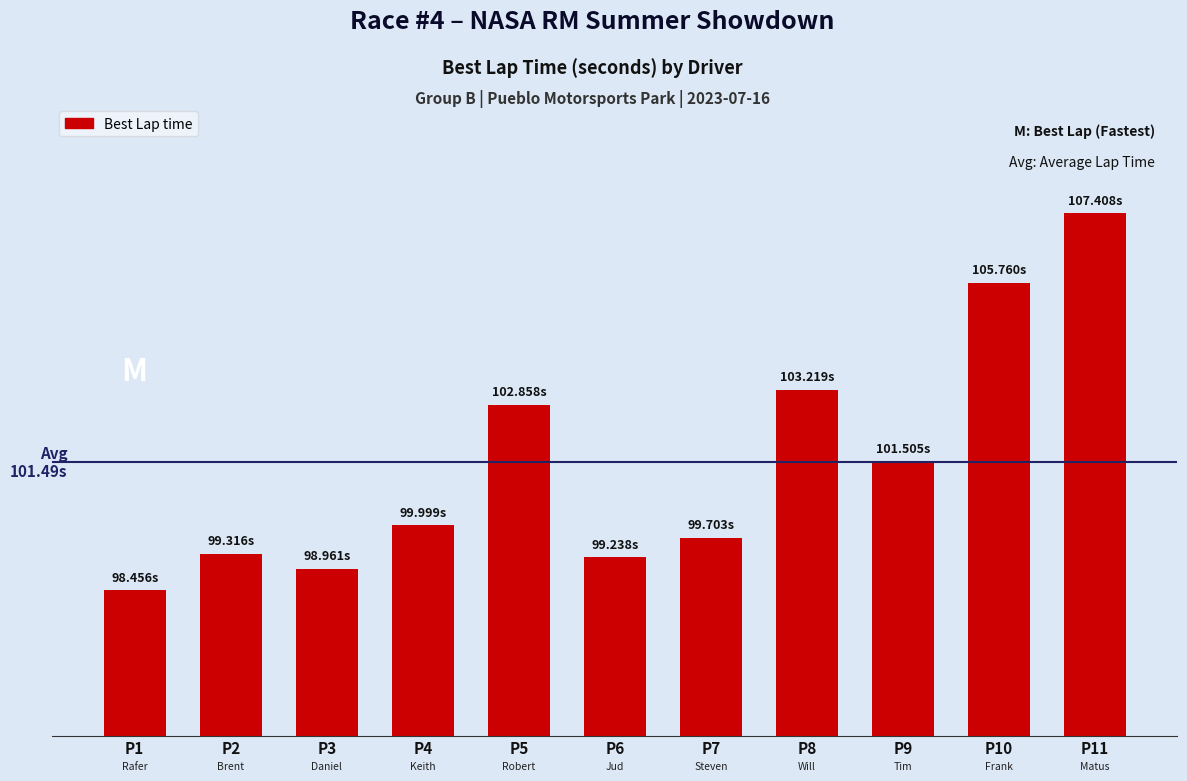

How many distinct data groups are displayed?

1